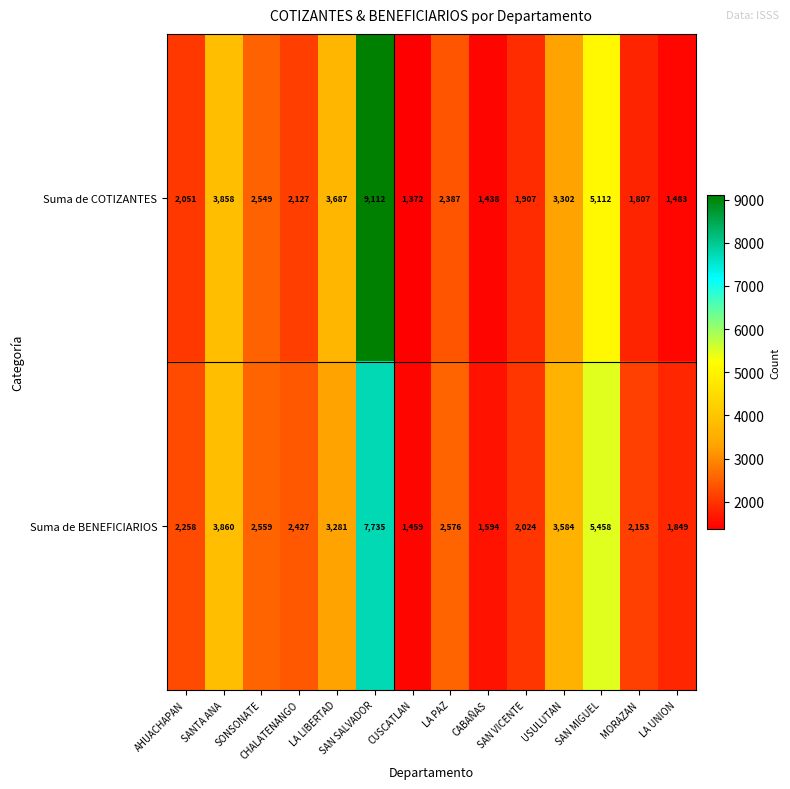

What is the maximum value for Suma de COTIZANTES?

9112